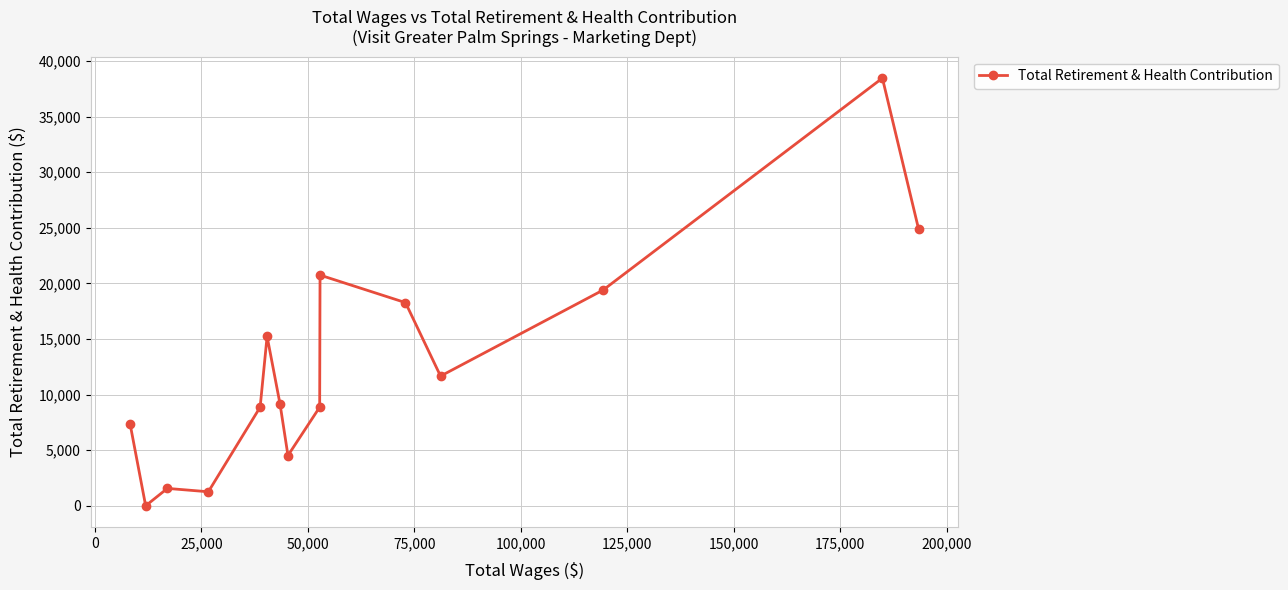

Is this an area chart (filled region under the line)?

No